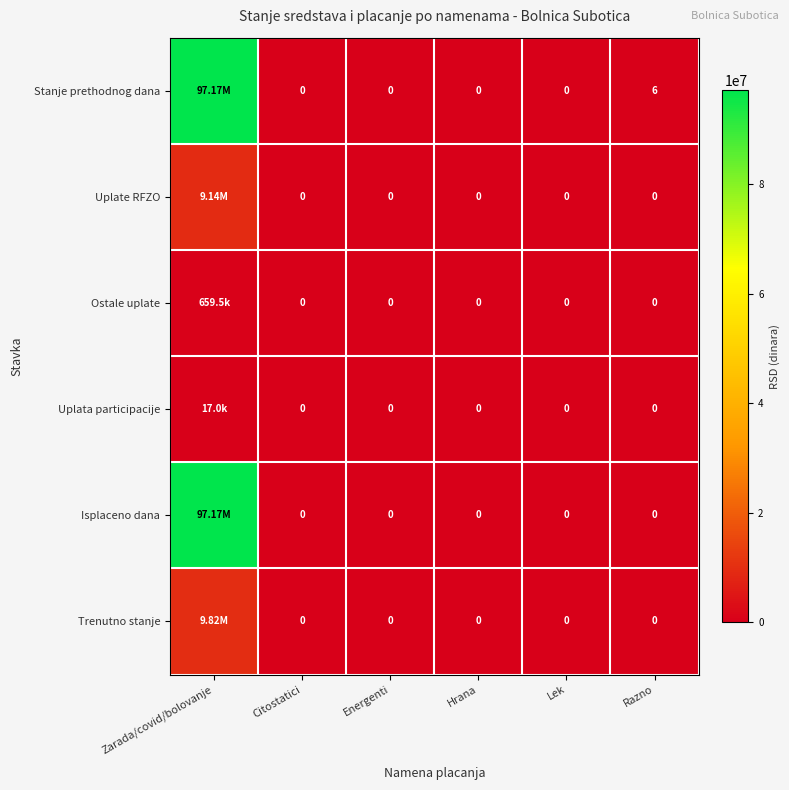

How many distinct data groups are displayed?

6